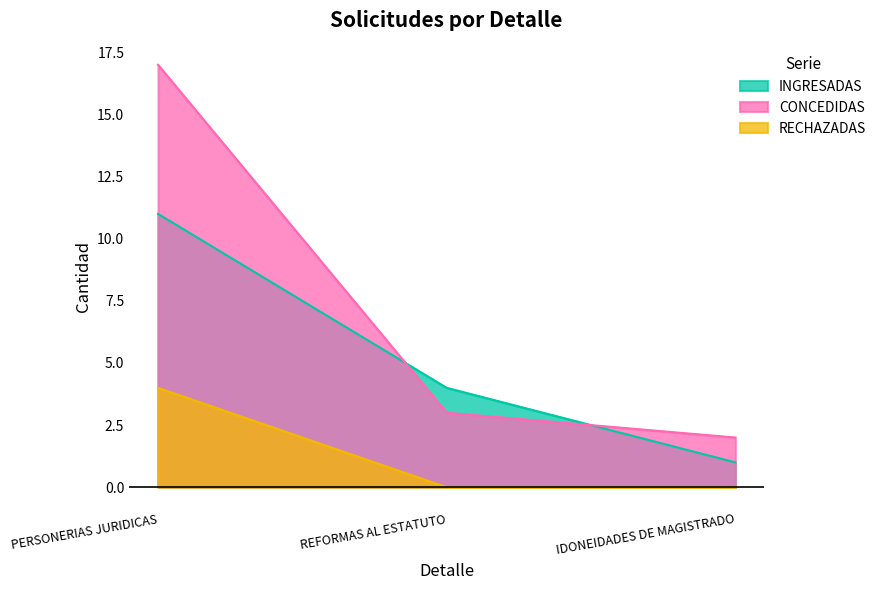

What is the sum of all CONCEDIDAS values?

22